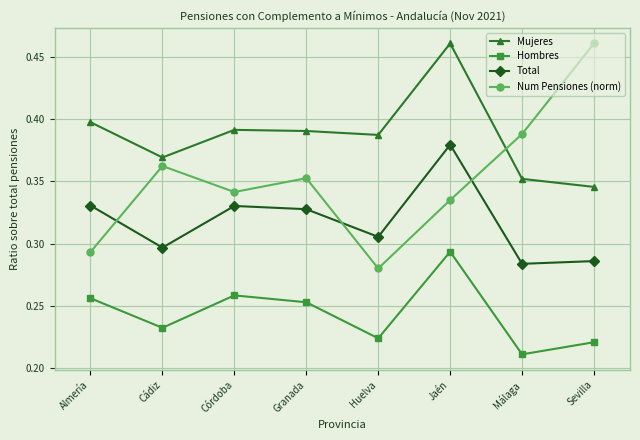

Which category has the lowest value across all series?

Málaga